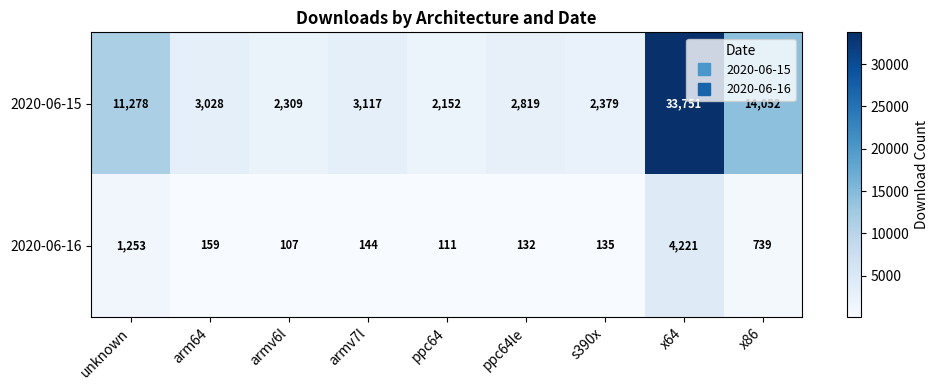

What is the difference between the highest and lowest values at armv7l?

2973